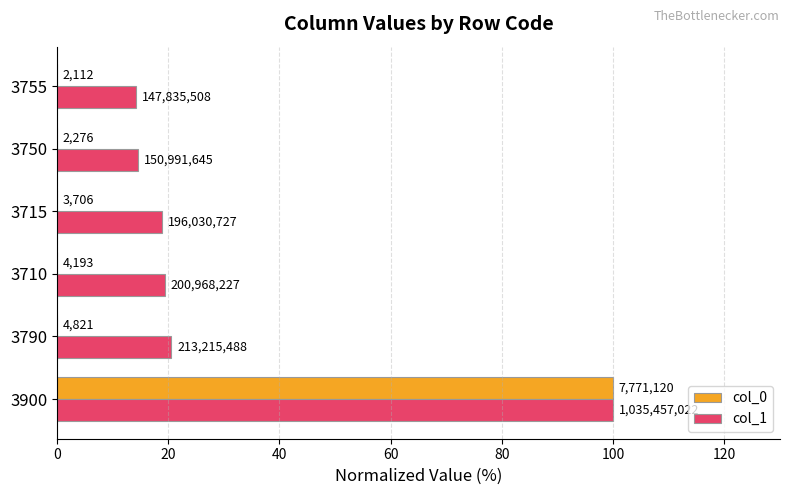

What is the maximum value for col_0?

100.0